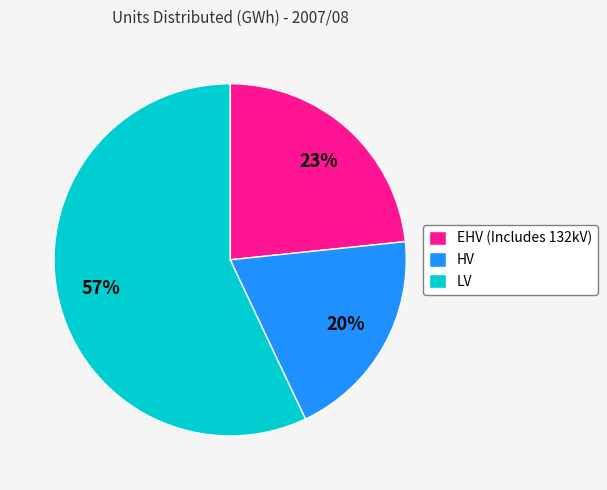

How many segments does this pie chart have?

3